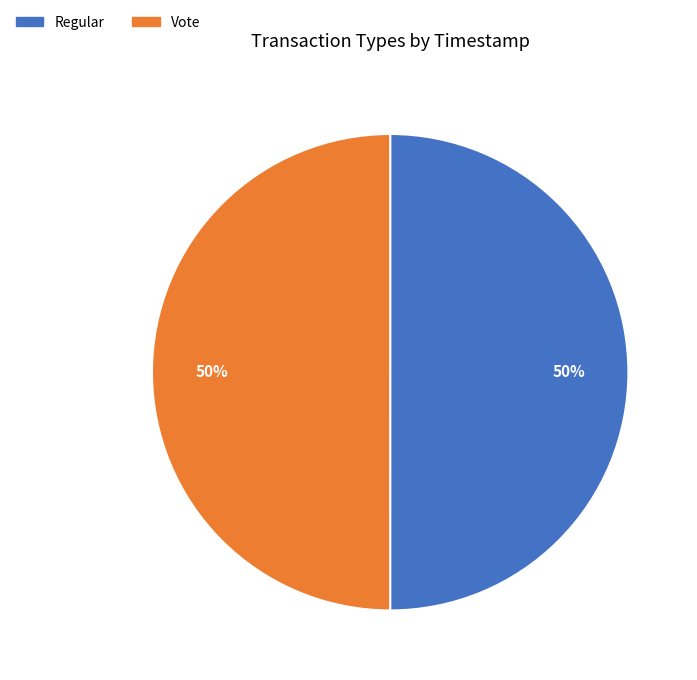

To the nearest percent, what is the average slice percentage?

50%